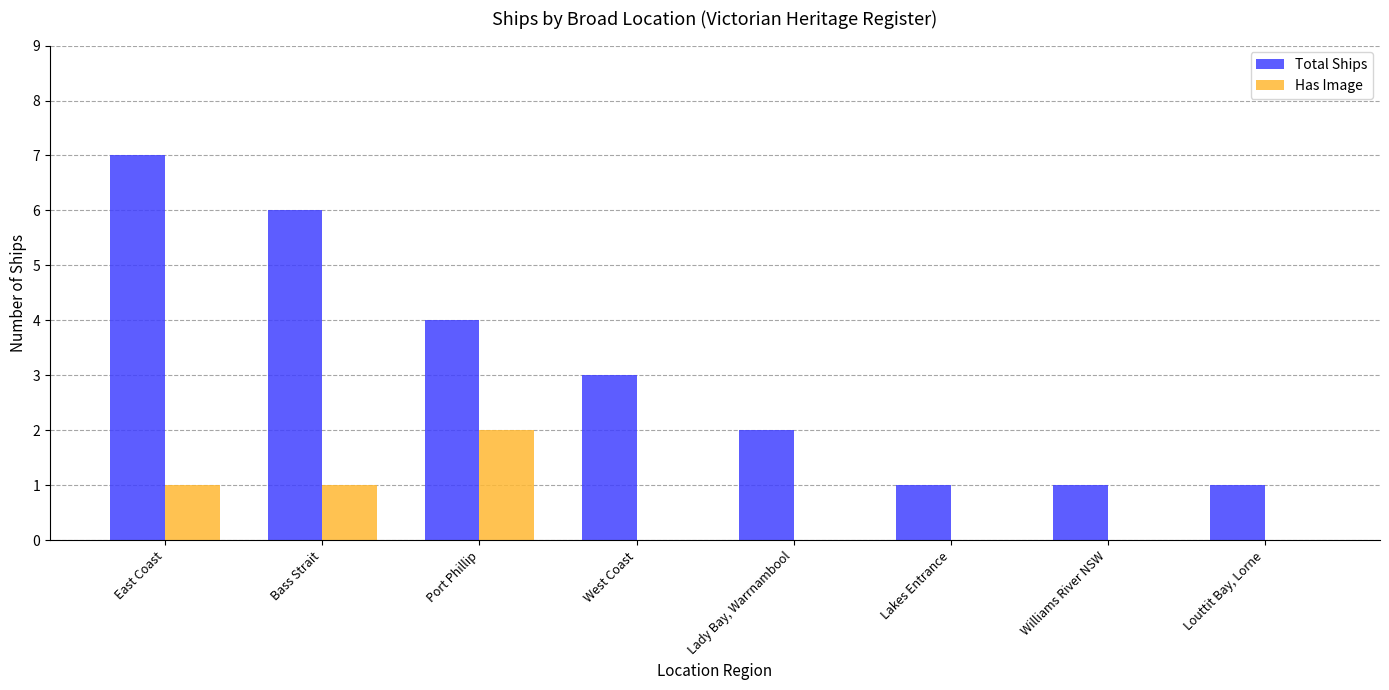

What is the approximate value of Total Ships at Williams River NSW?

1